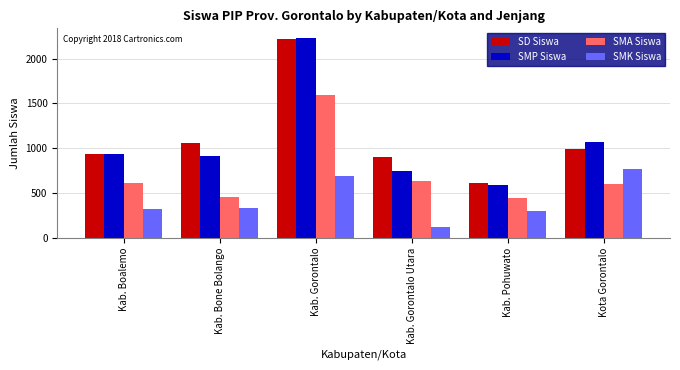

Does the chart contain stacked bars?

No